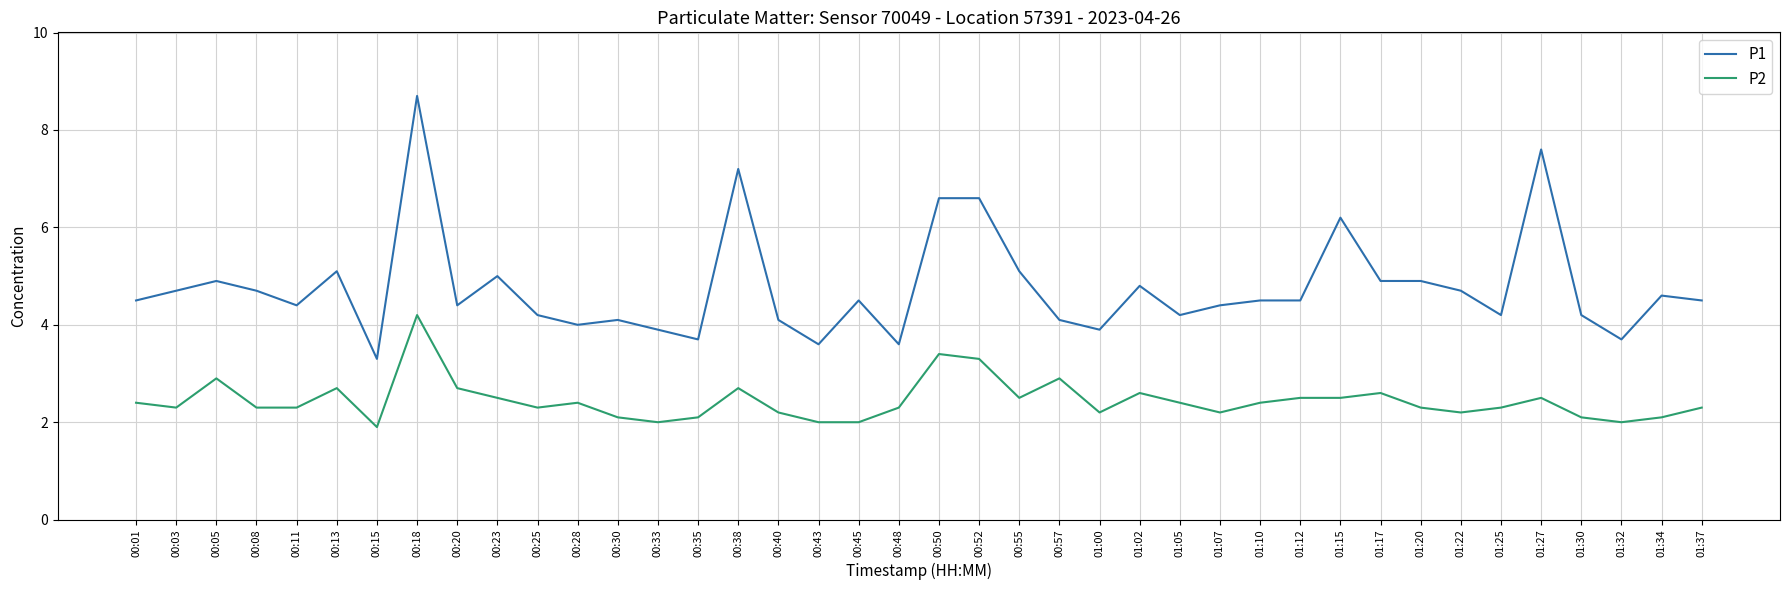

What is the sum of the P2 values at 00:50 and 01:20?

5.7